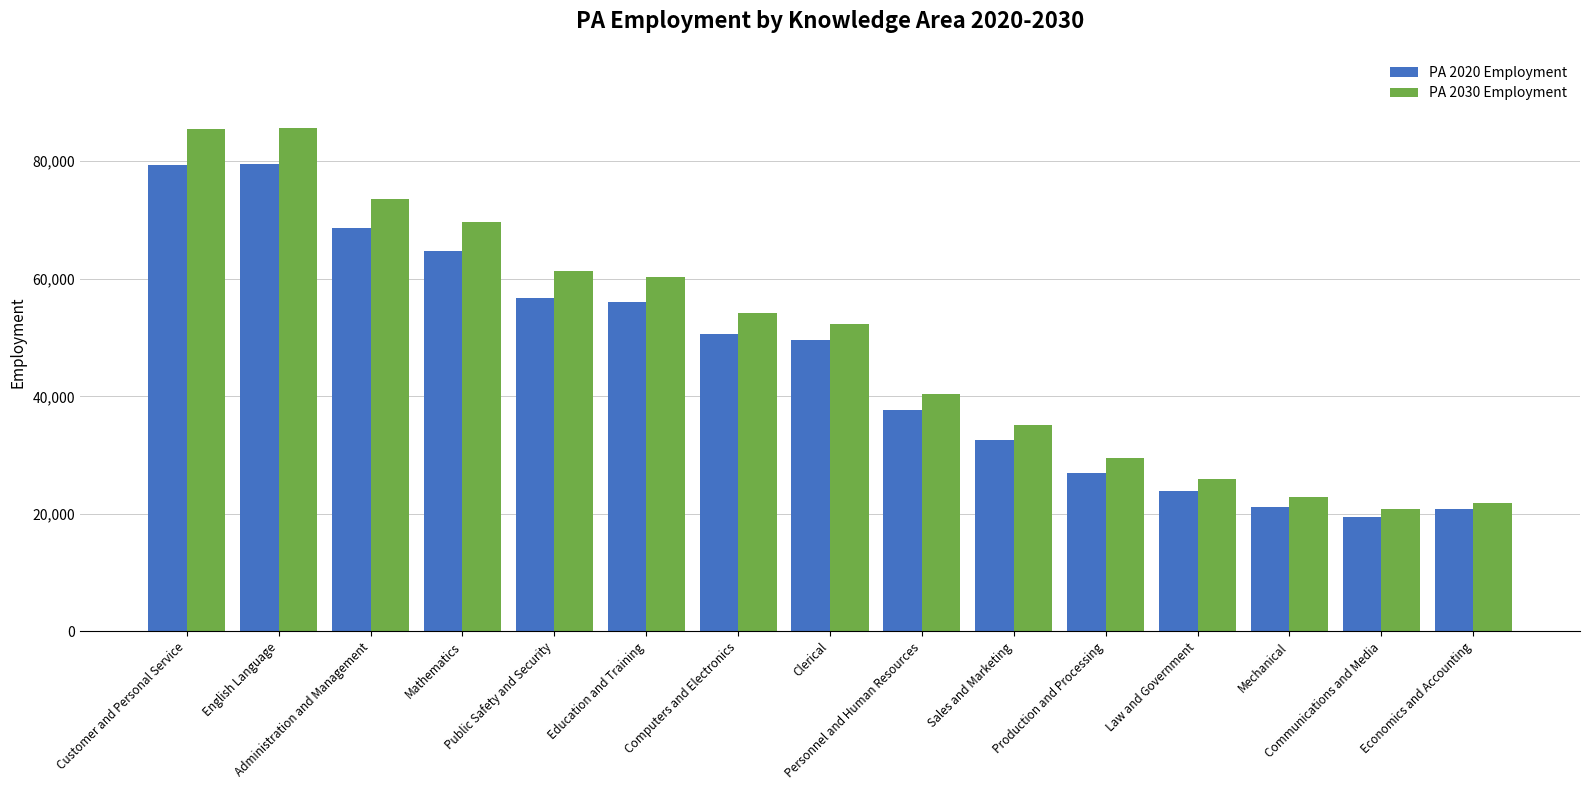

What is the average value of the PA 2030 Employment series?

49255